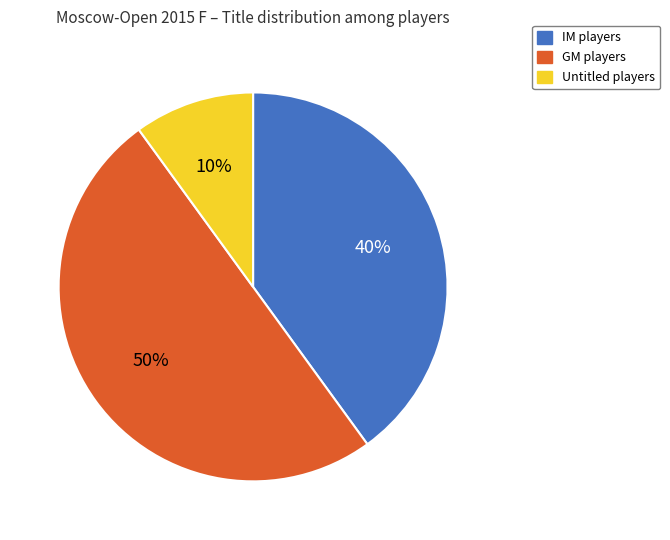

To the nearest percent, what is the difference between the largest and smallest slice percentages?

40%